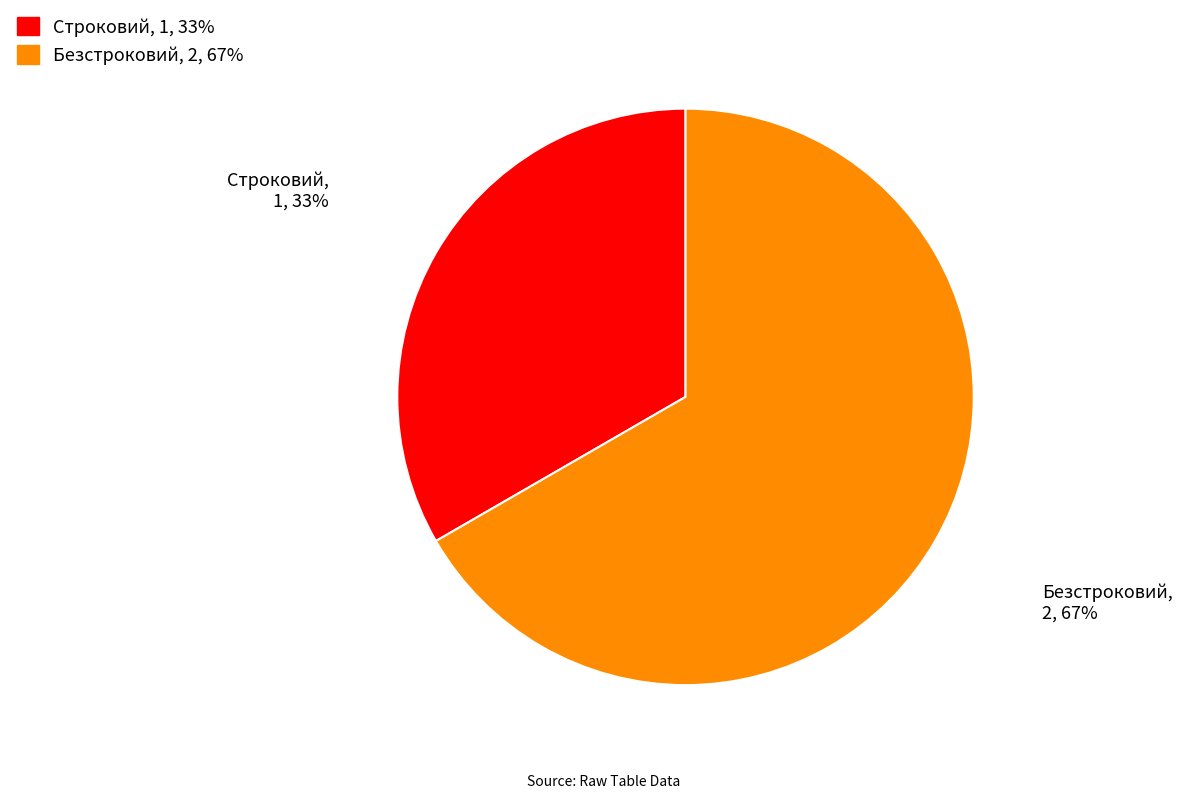

The Безстроковий slice represents 67% of the pie. True or false?

True